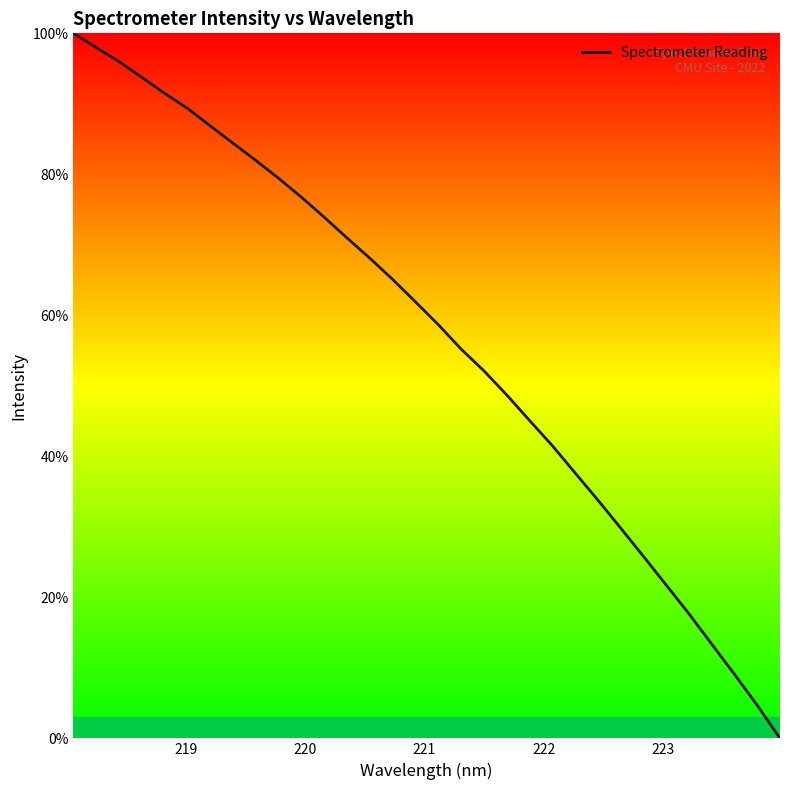

How many values exceed 61?

16